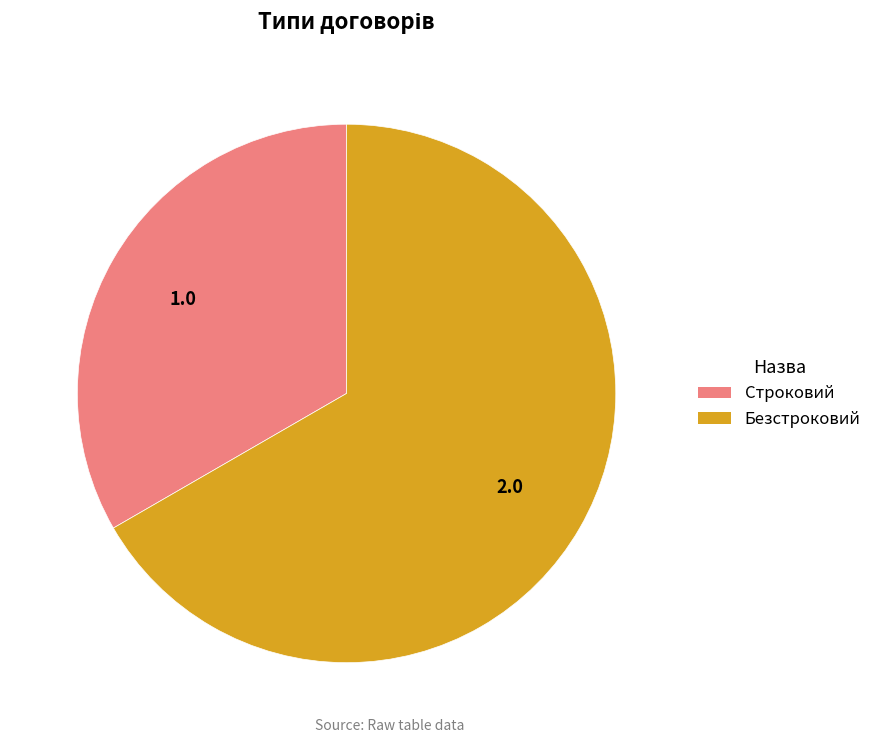

Which category has the biggest portion of the pie?

Безстроковий